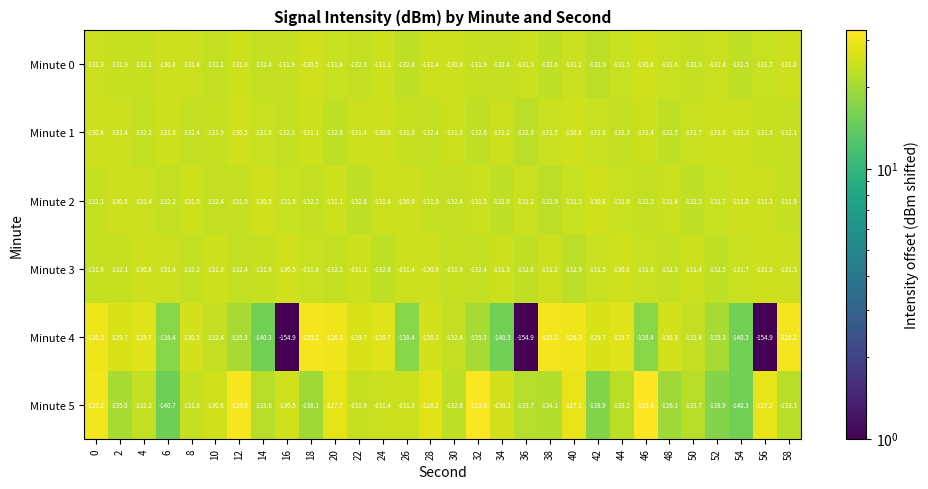

Which category has the highest value across all series?

46